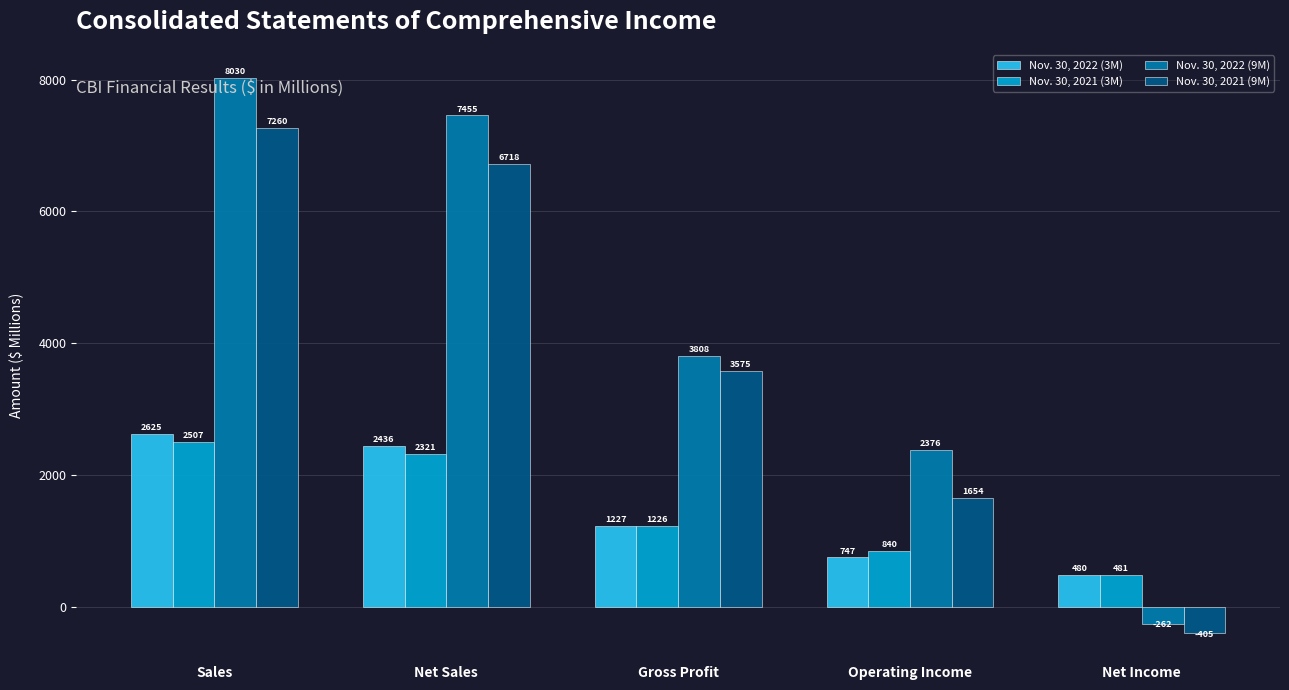

How many bars are there in total?

20